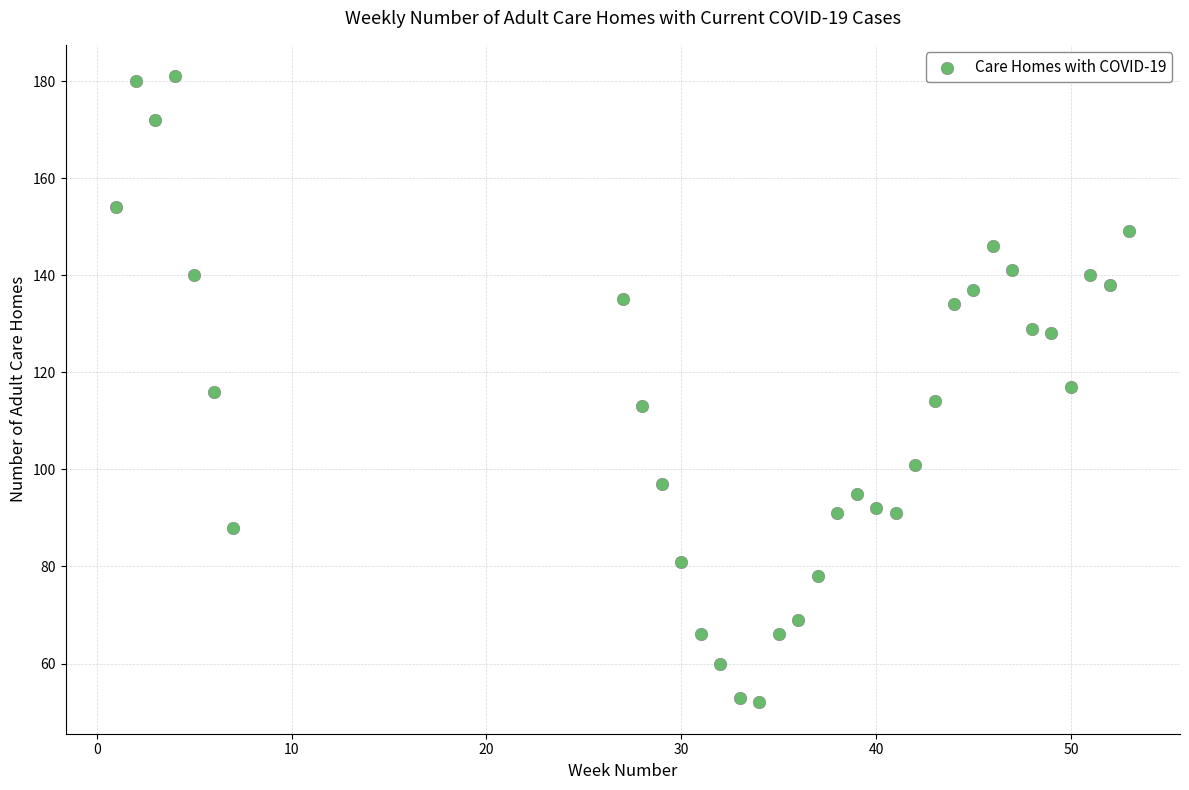

What is the range of X values (max minus min)?

52